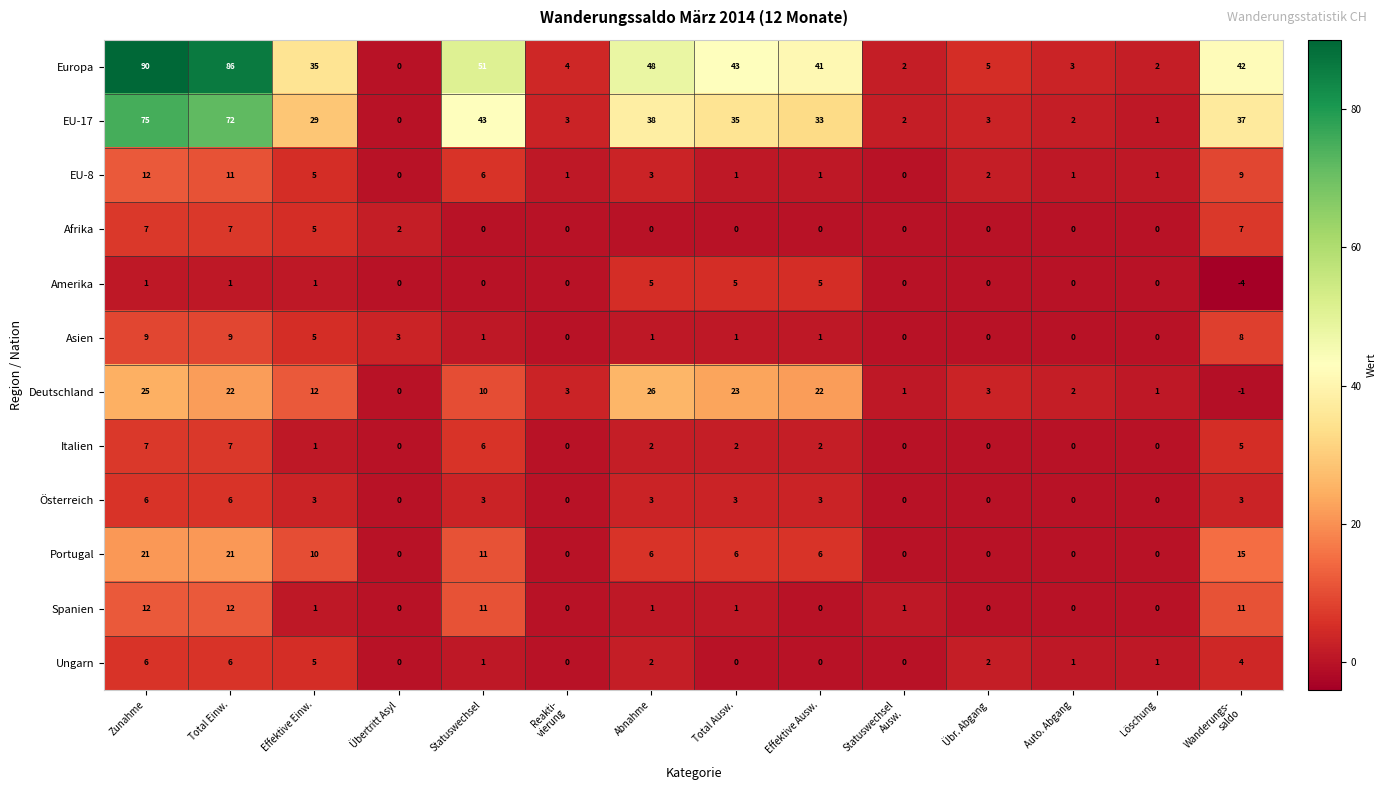

The Asien series shows 0 at Total Ausw.. True or false?

False